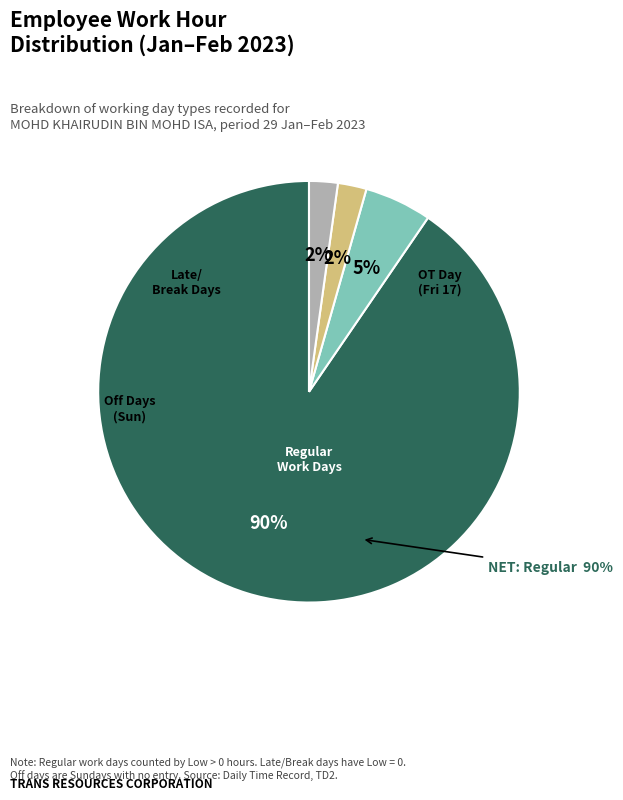

Is it true that Sat 4 is 20% of the pie?

False